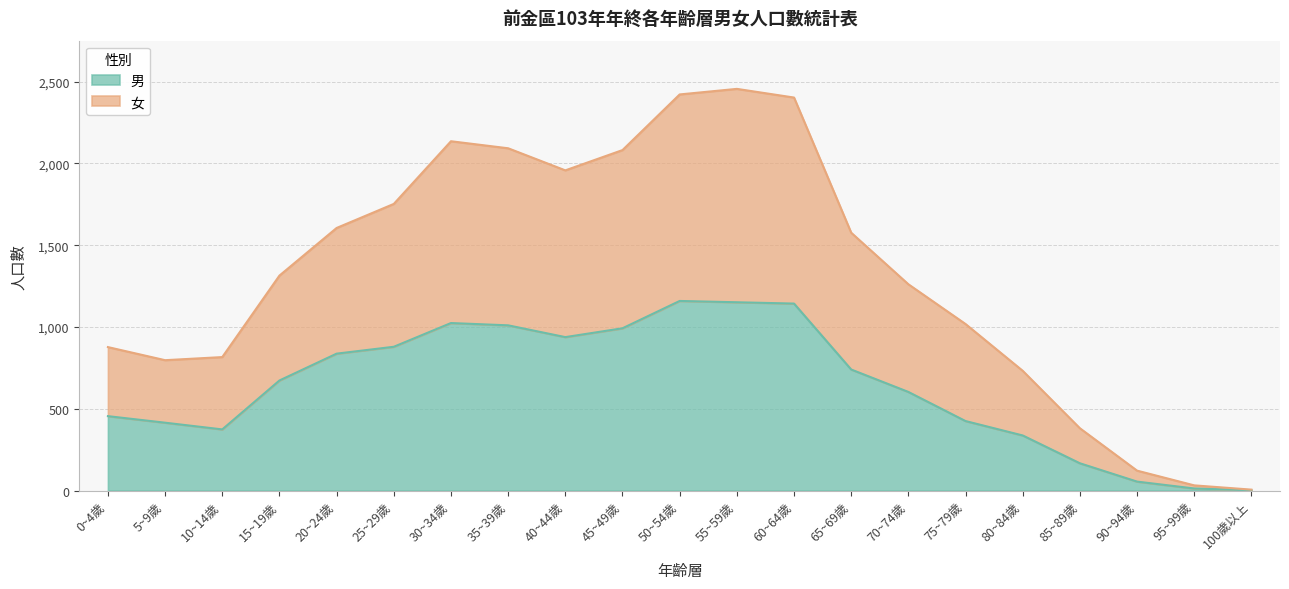

What is the total value across all series at 60~64歲?

2402